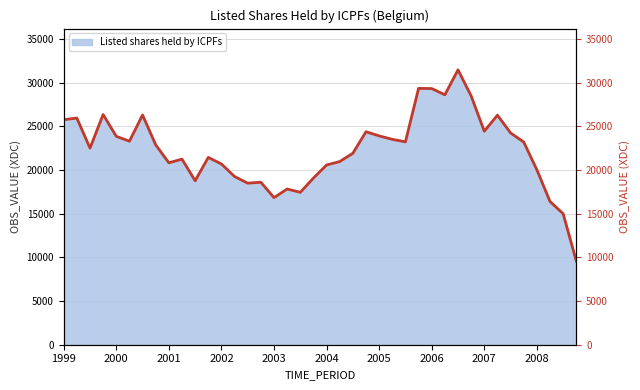

Reading left to right, transcribe all the data shown in this chart.

25749.8	25941.4	22500.6	26340.5	23848.2	23291.7	26290.5	22873.3	20822.1	21237.5	18766.0	21437.8	20682.3	19250.4	18489.9	18597.0	16834.0	17820.7	17440.7	19070.3	20567.0	20965.4	21910.3	24377.7	23897.8	23506.4	23215.0	29337.1	29317.3	28603.1	31460.0	28470.7	24433.8	26272.1	24233.2	23197.4	20020.5	16391.2	14989.7	9574.0